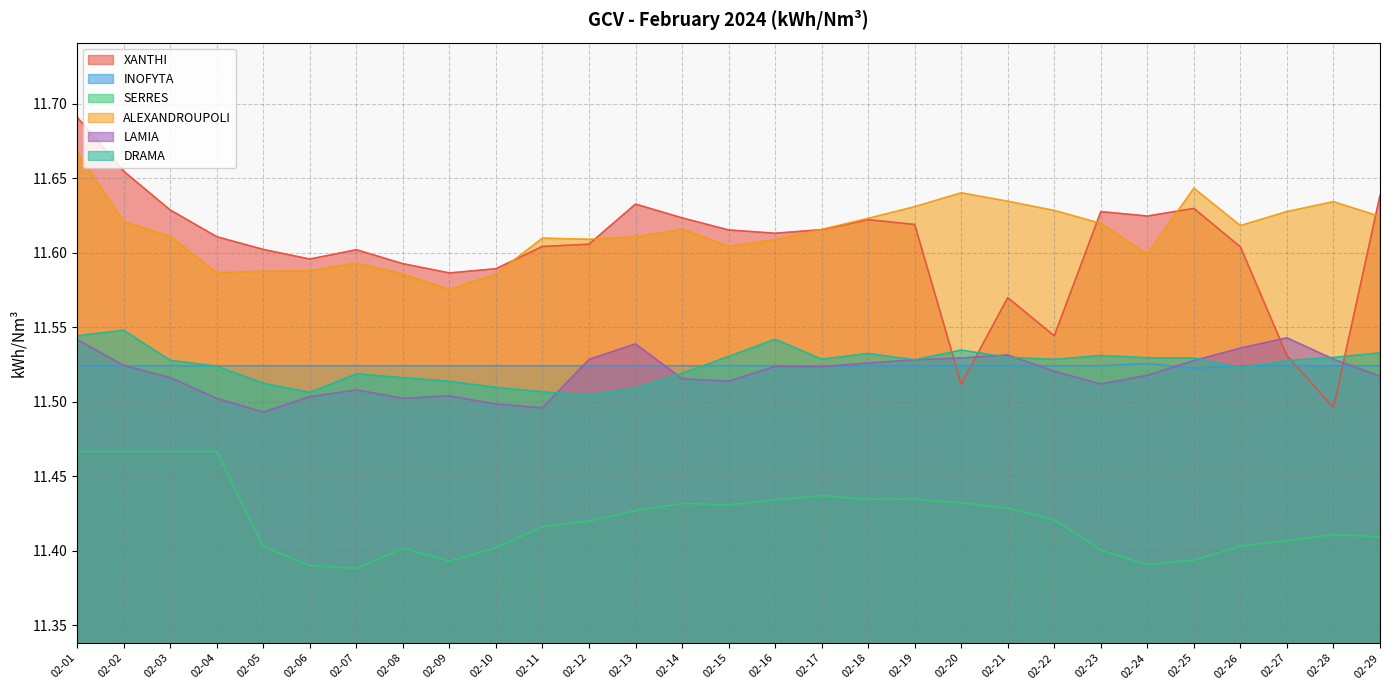

True or false: LAMIA has a value of 17.1 at 02-08.

False